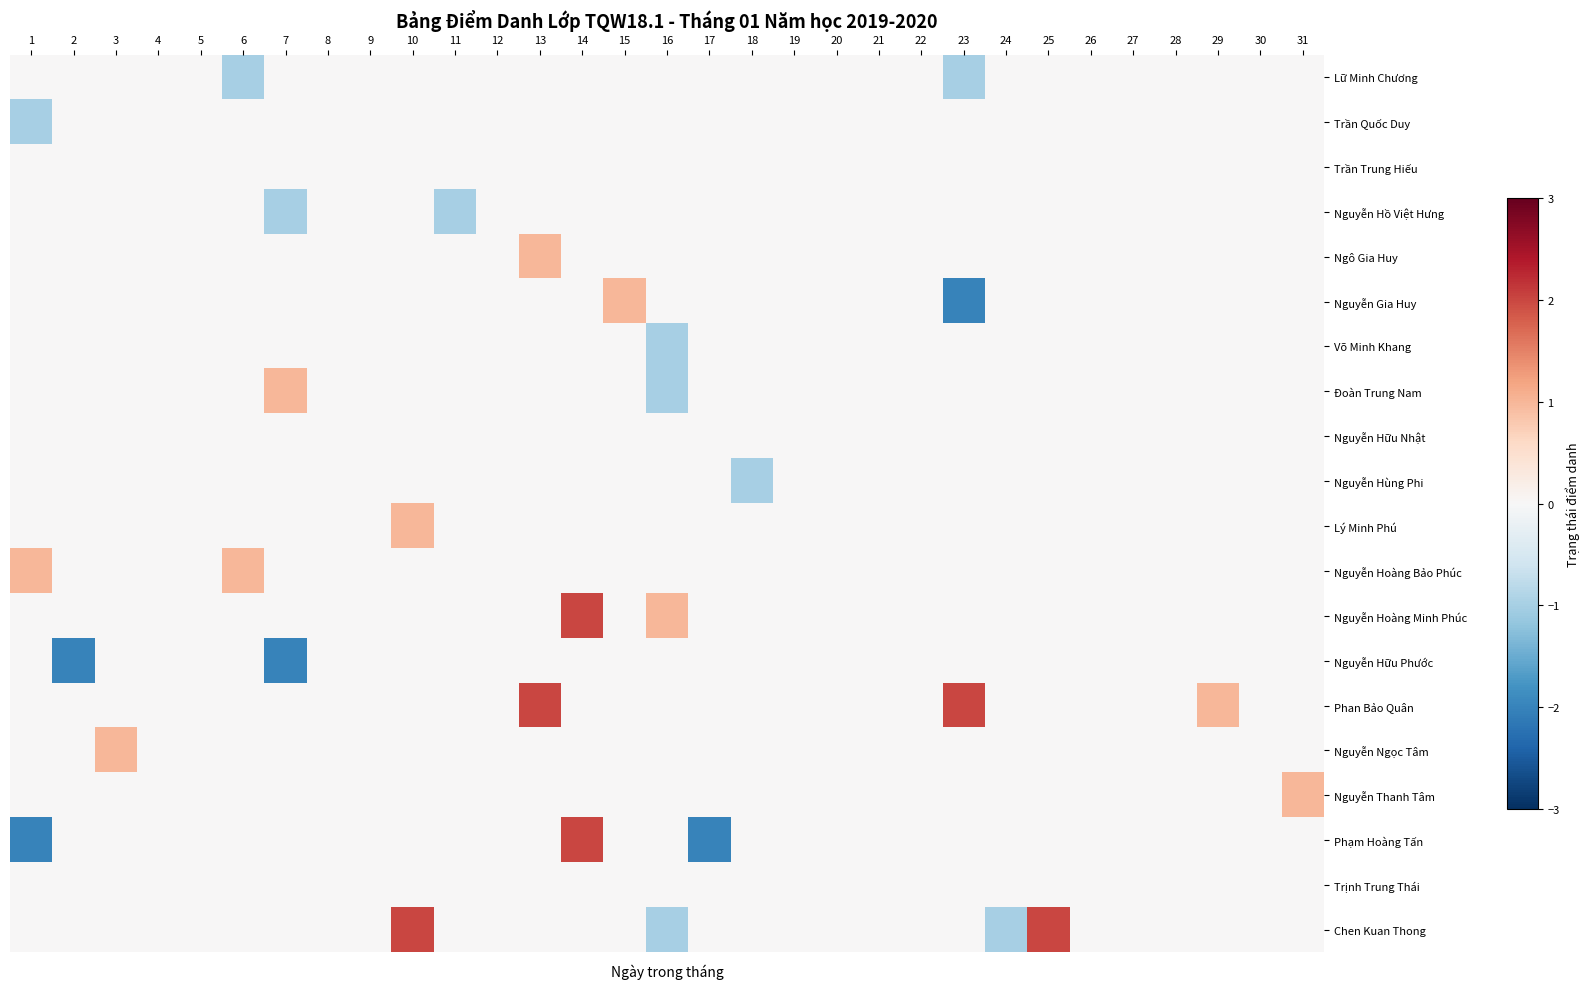

At which category is the sum across all series the highest?

14